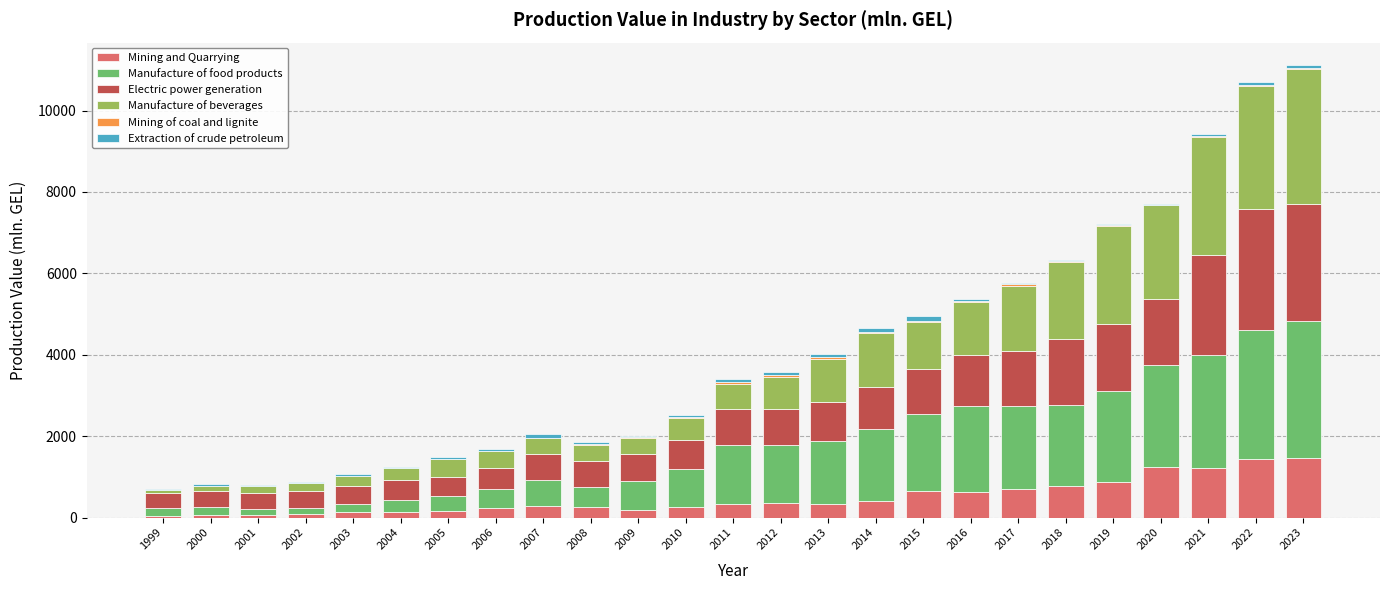

True or false: Mining and Quarrying has a value of 1546.0 at 2019.

False